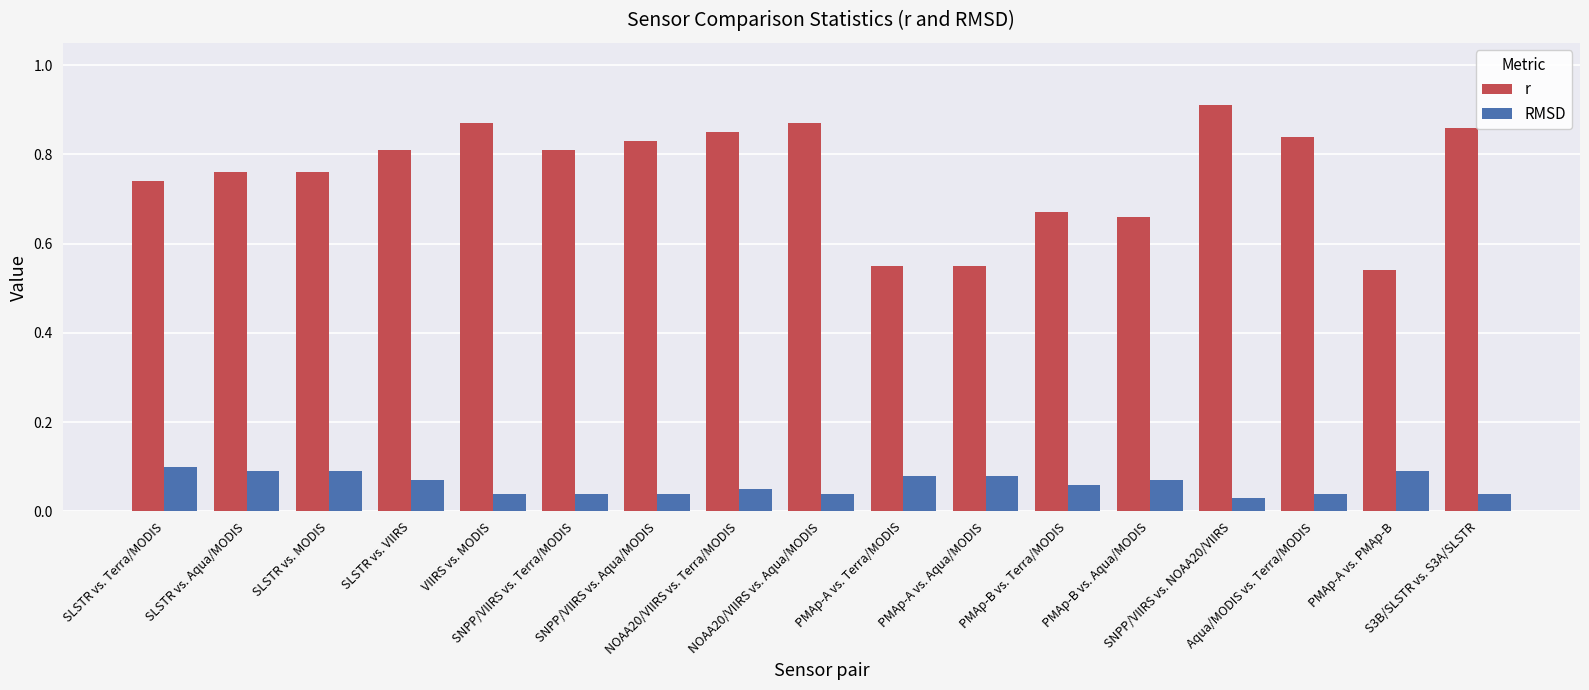

True or false: r has a value of 0.8 at SLSTR vs. Aqua/MODIS.

True